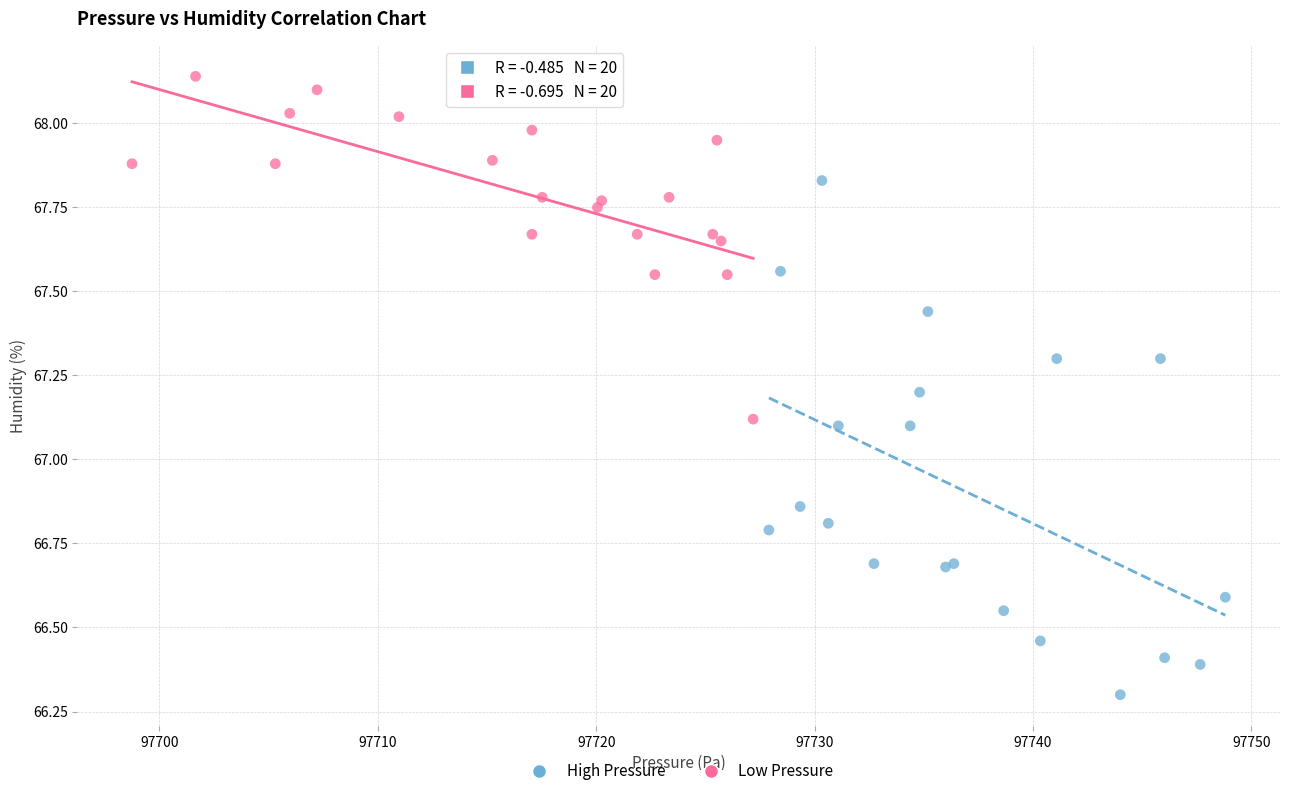

Which series contains the highest Y value?

Low Pressure